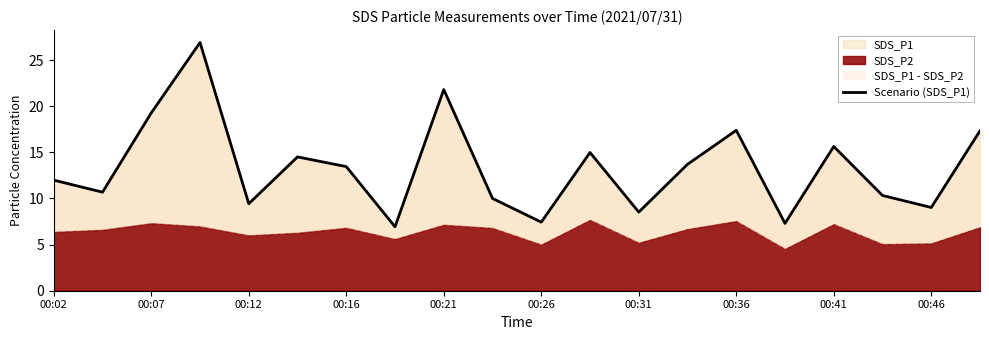

Is it true that SDS_P1 equals 10.5 at 00:36?

False